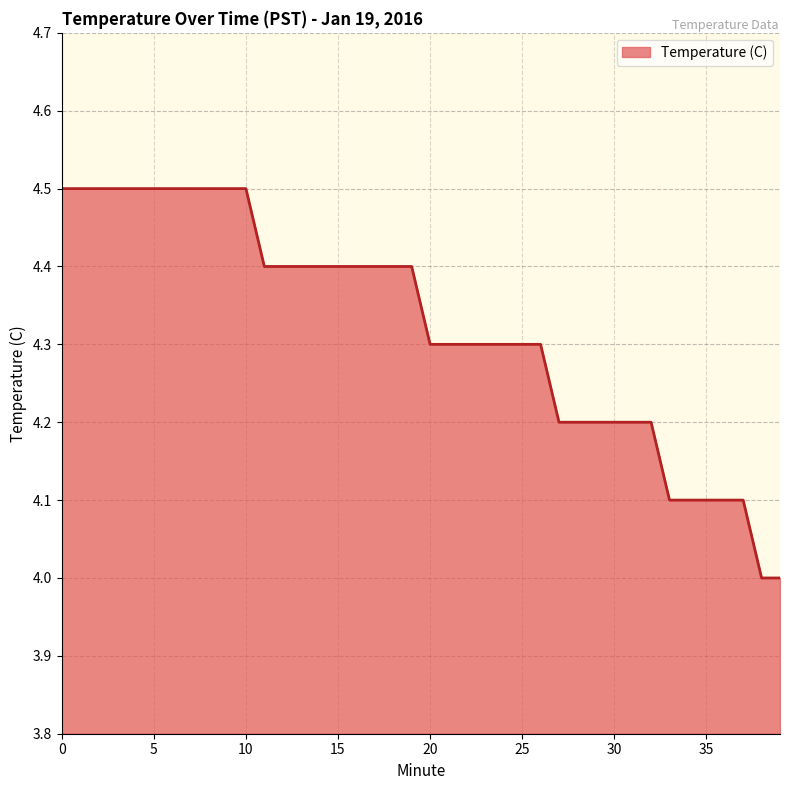

What is the greatest value displayed?

4.5